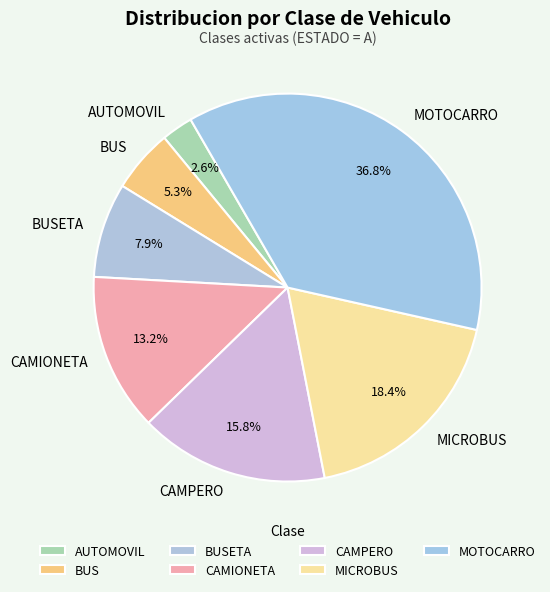

What portion of the pie excludes BUSETA?

92.1%